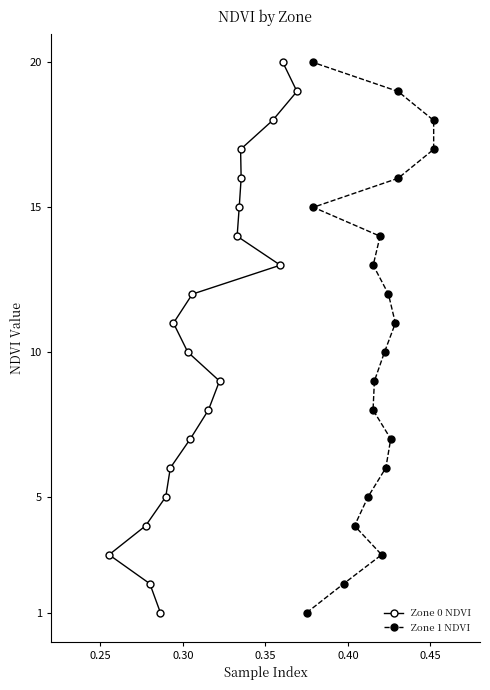

What is the highest value of the Zone 0 NDVI series?

20